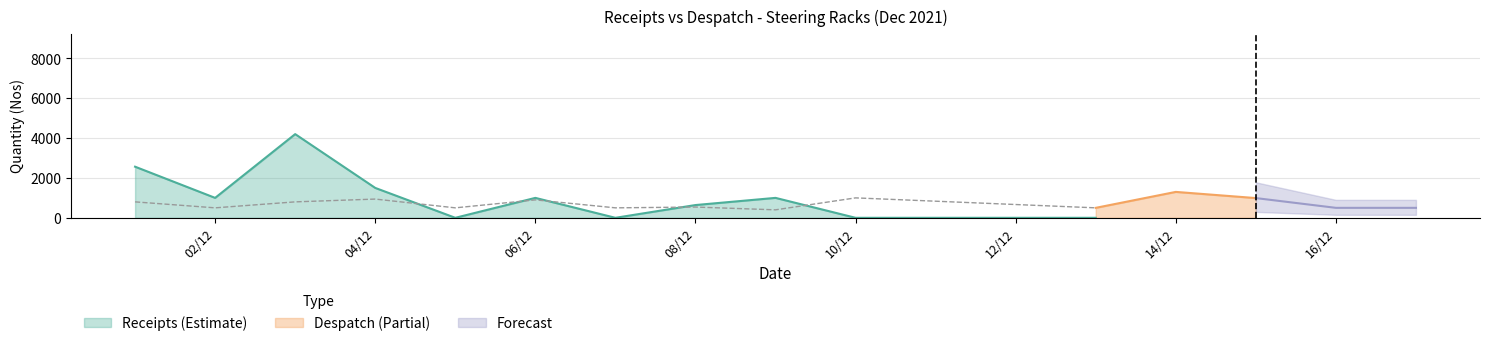

True or false: Receipts (Qty) and Despatch (Qty) intersect in this chart.

True